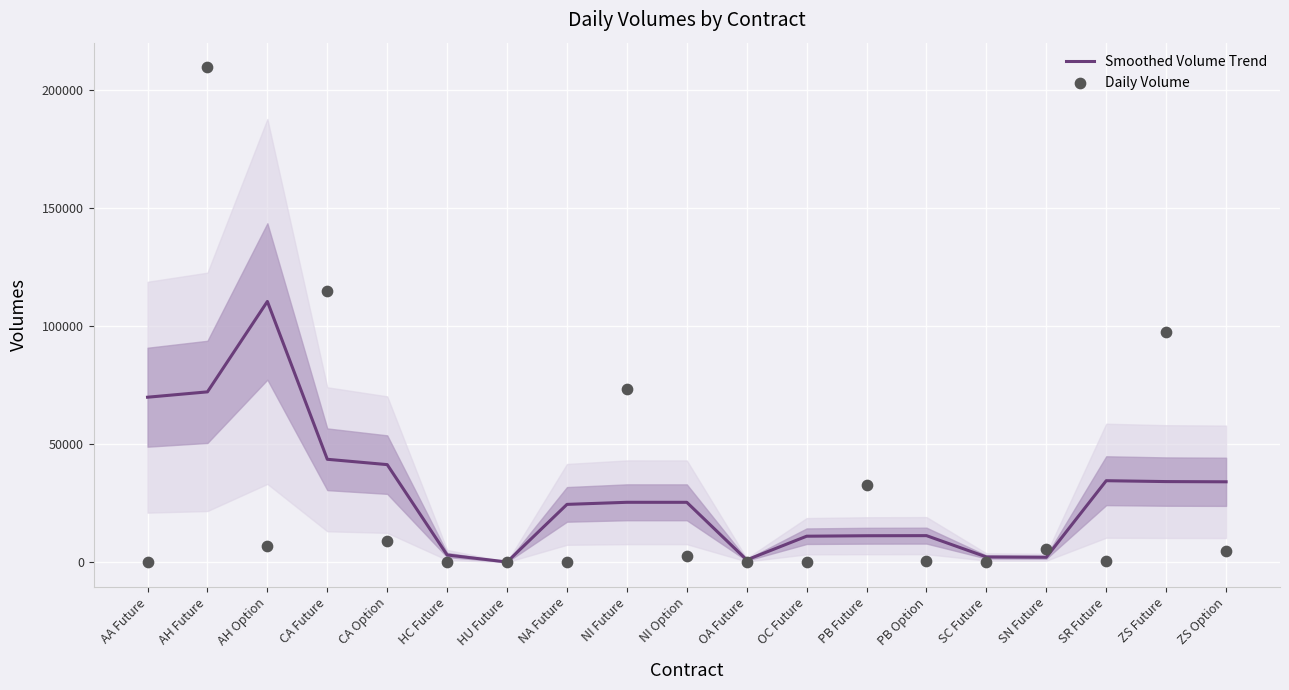

At how many categories does at least one series exceed 89604?

4